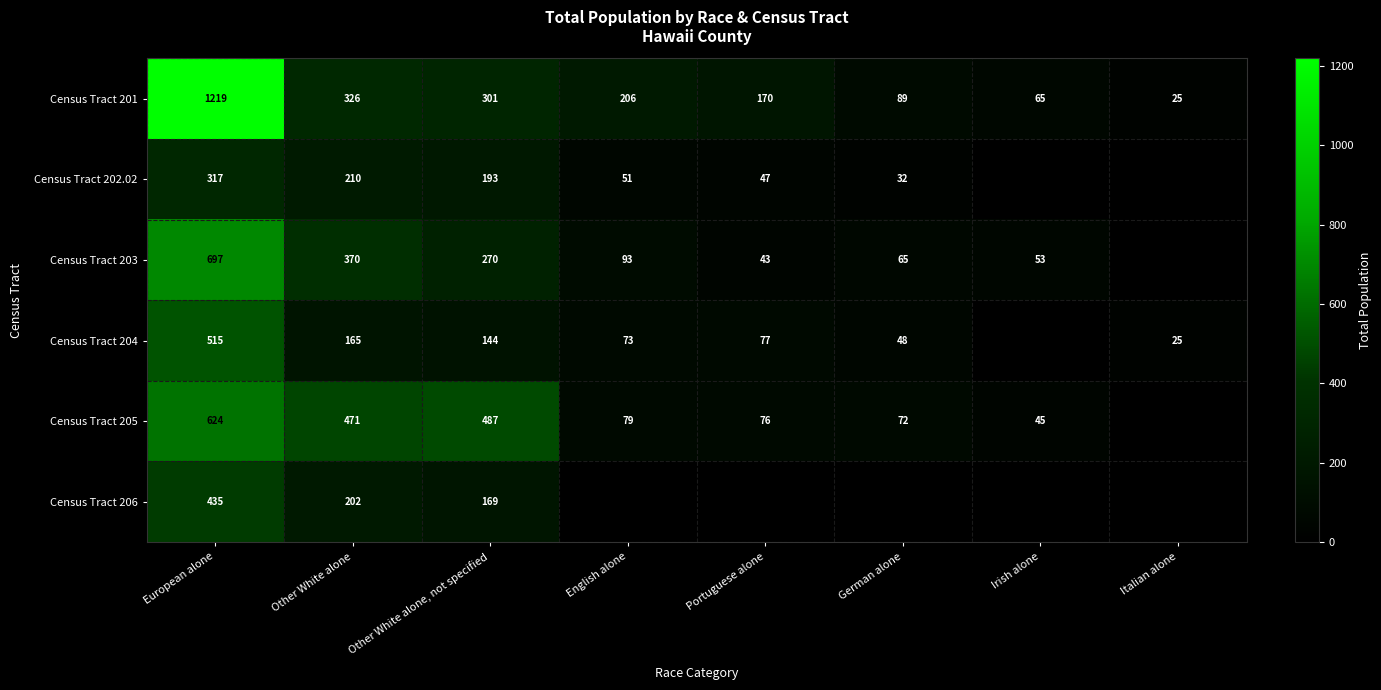

True or false: Census Tract 203 has a value of 70 at Irish alone.

False